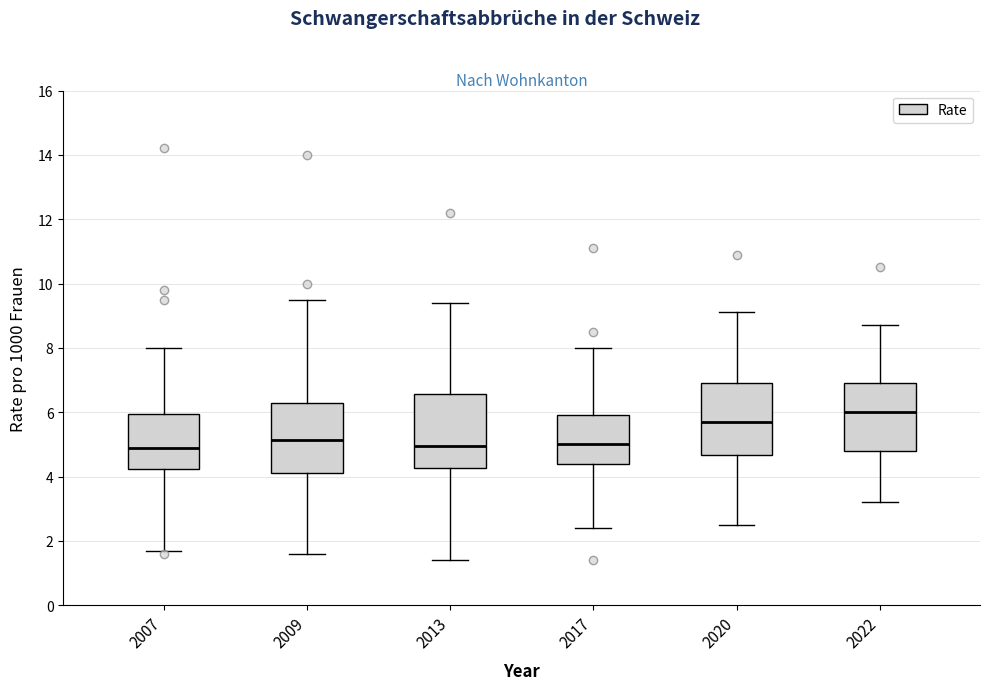

Where is the upper edge of the box at x = 2022 on the y-axis? The values are not printed on the chart, so give them approximately, as read against the axis.

7.0